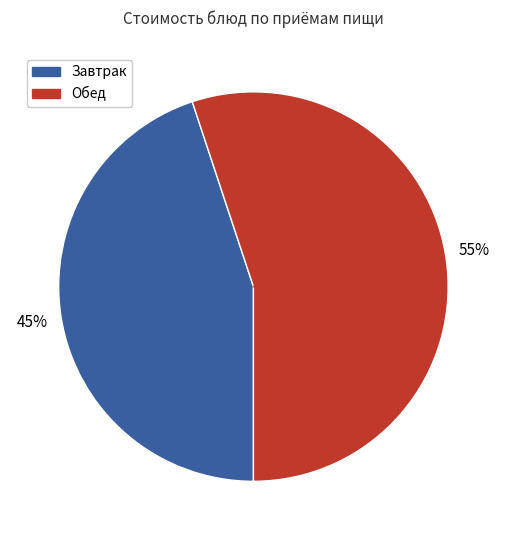

Count the number of slices in the pie.

2